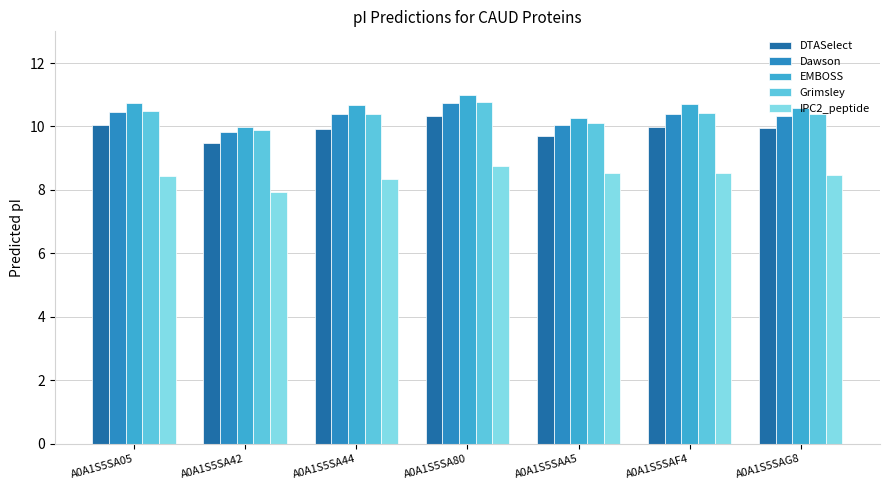

At which category is the sum across all series the highest?

A0A1S5SA80